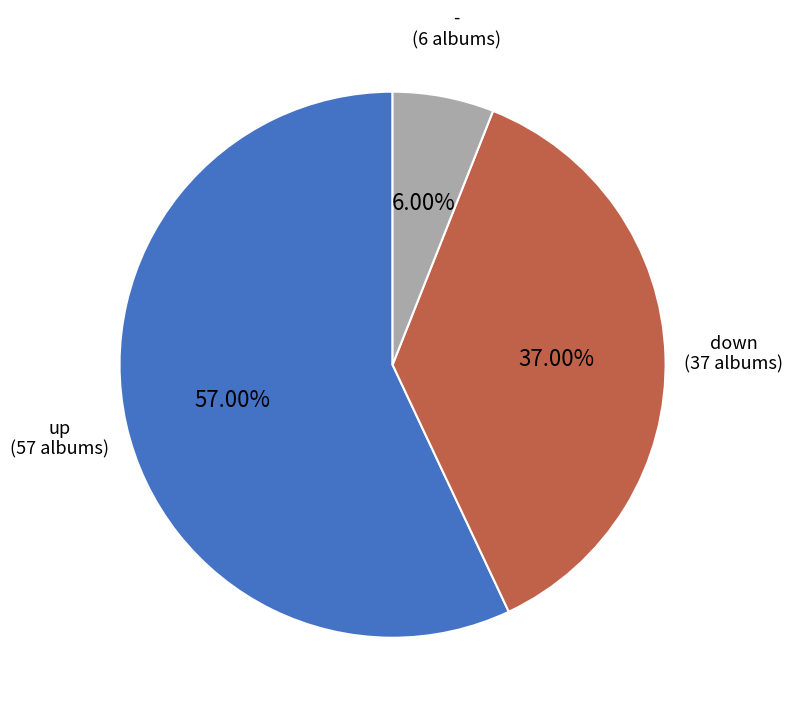

To the nearest percent, what percentage of the pie is down?

37%